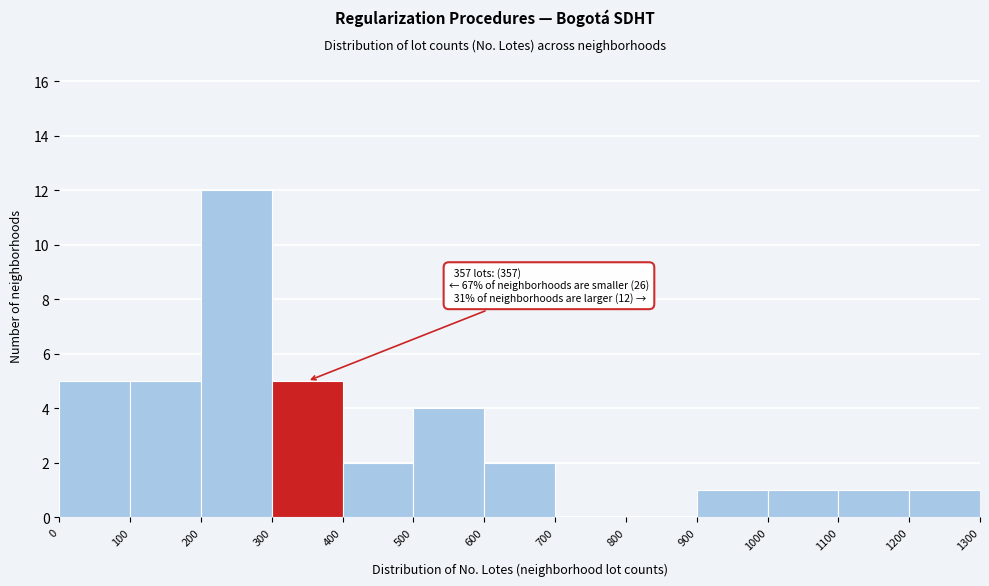

Which range on the x-axis has the tallest bar?

200 to 300